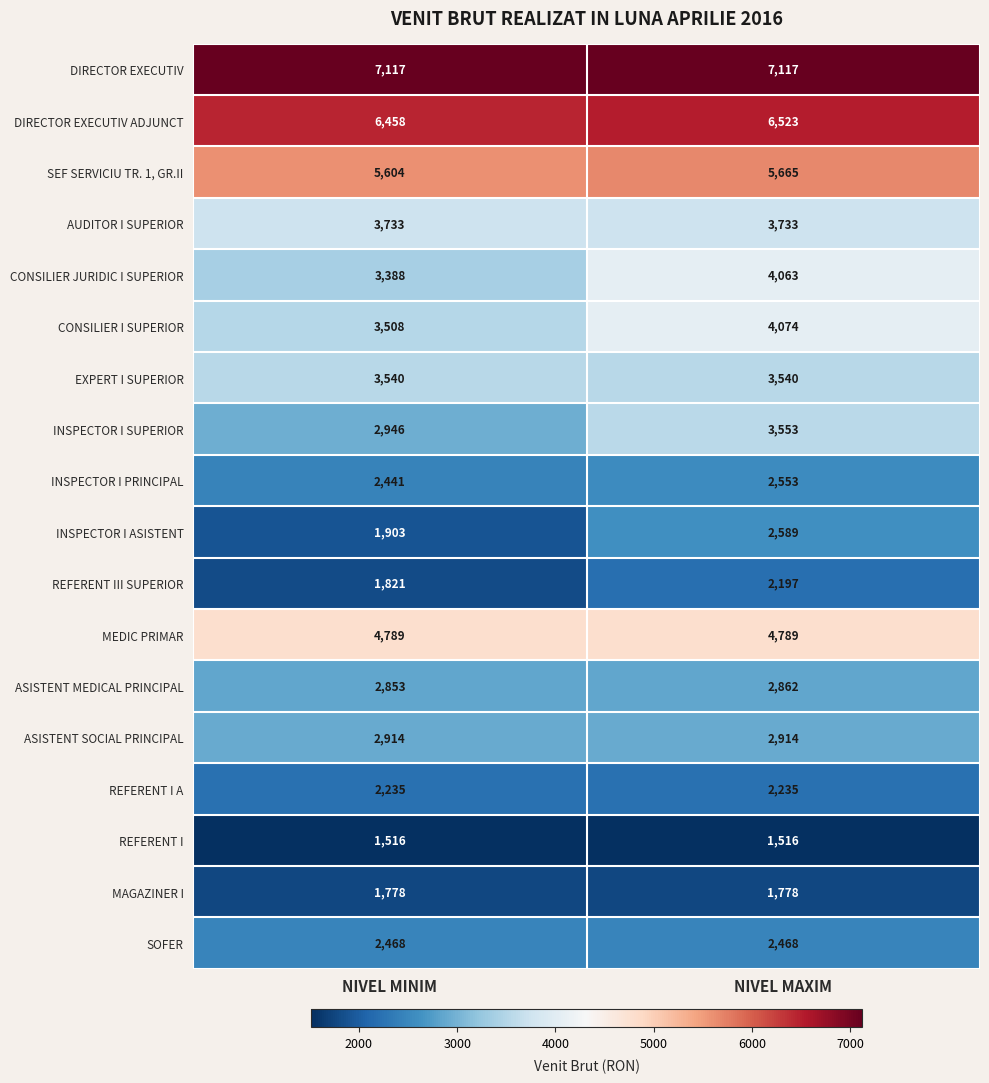

How many data points does each series have?

2